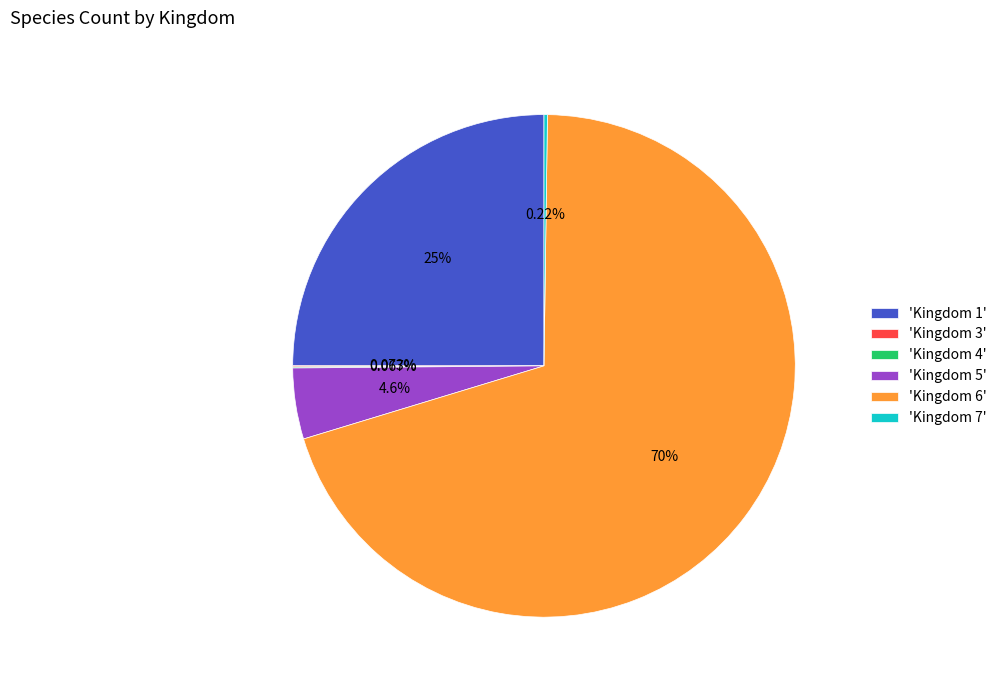

What is the majority slice?

'Kingdom 6'